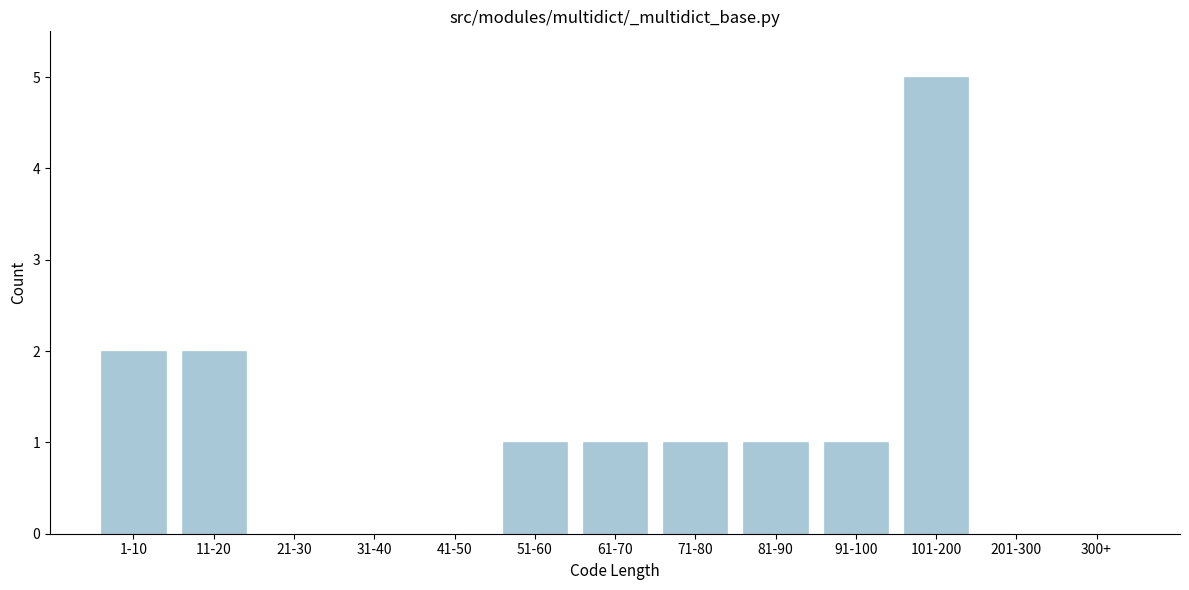

Reading left to right, extract all data points from this chart.

1-10=2	11-20=2	21-30=0	31-40=0	41-50=0	51-60=1	61-70=1	71-80=1	81-90=1	91-100=1	101-200=5	201-300=0	300+=0